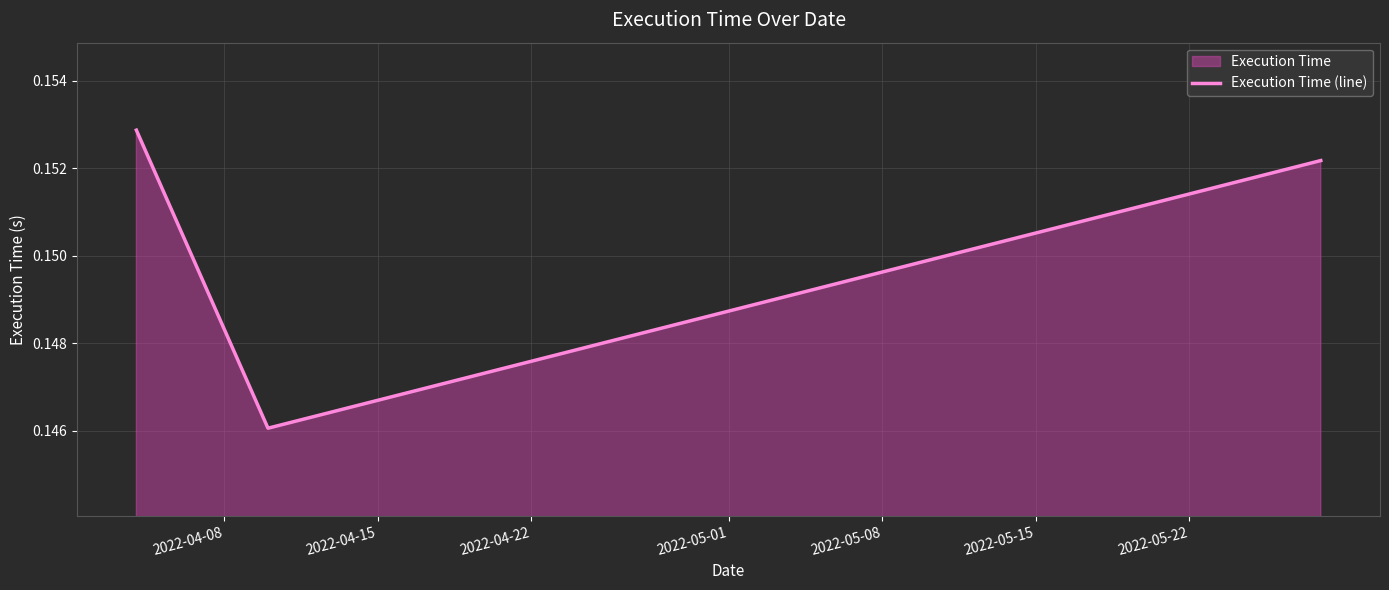

How many categories are shown in the chart?

3